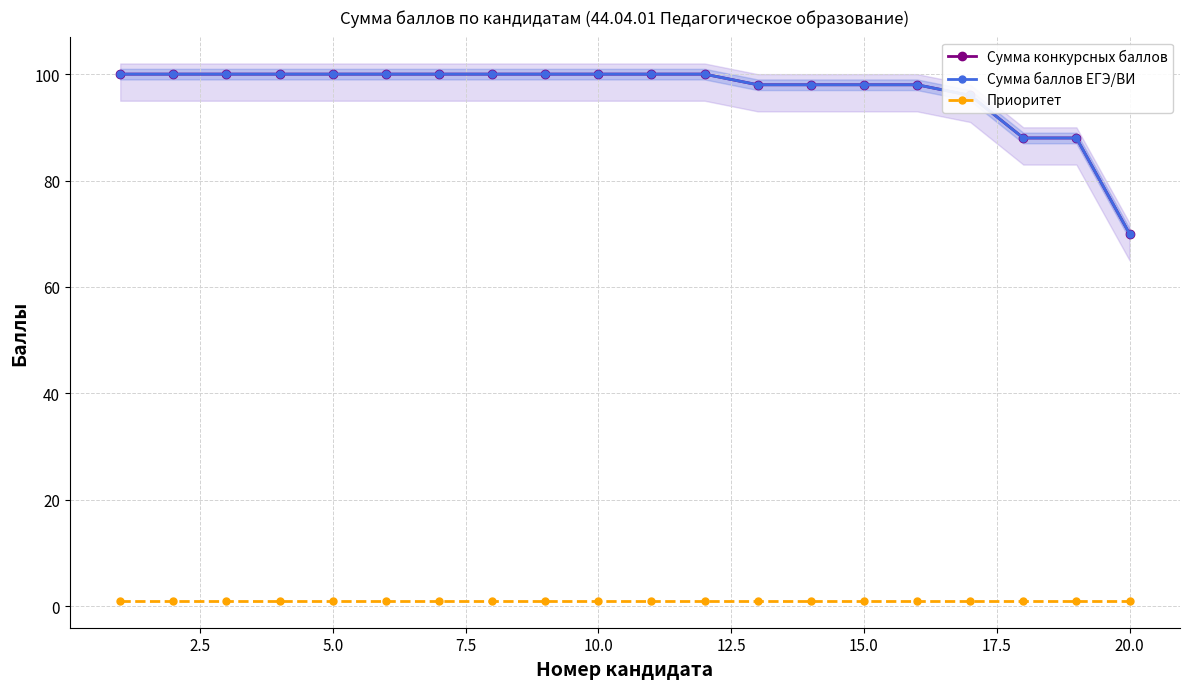

True or false: Приоритет and Сумма конкурсных баллов intersect in this chart.

False